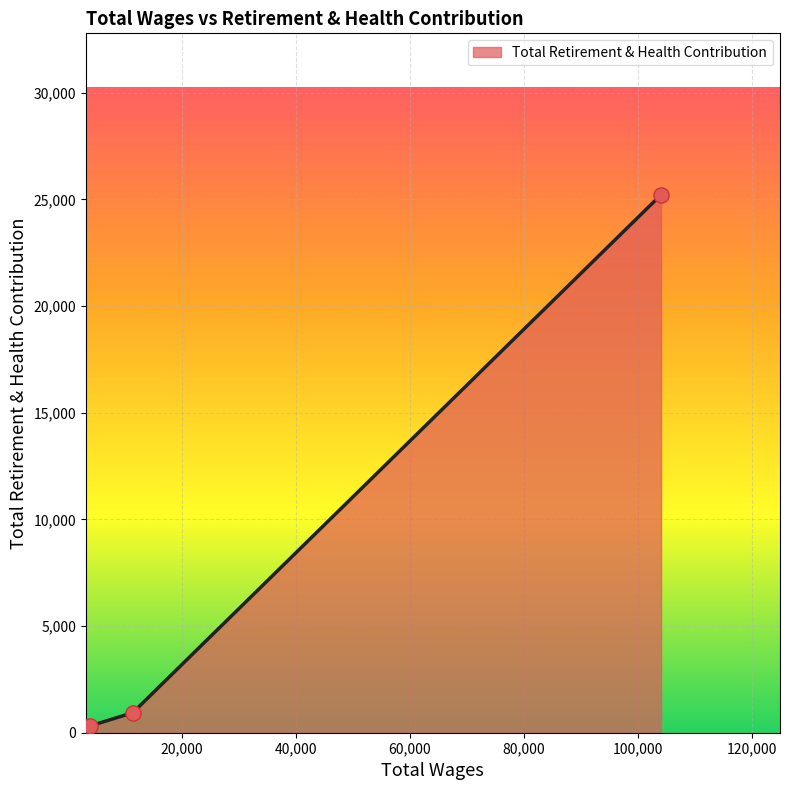

What is the maximum value shown in the chart?

25218